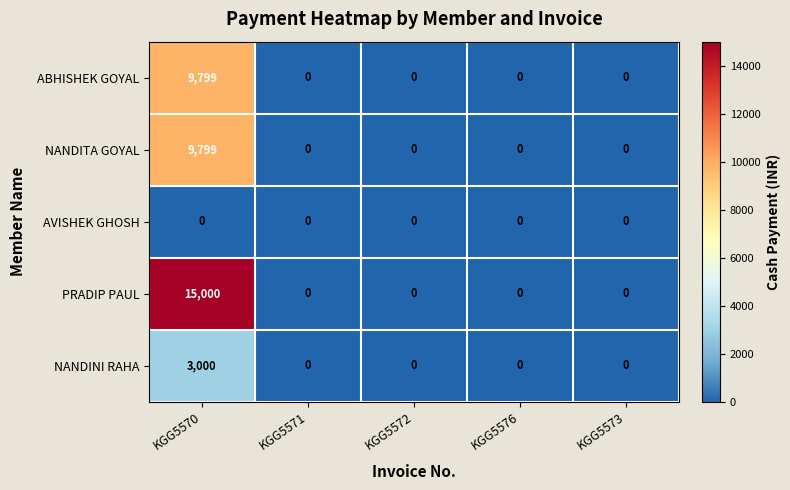

What is the difference between the highest and lowest values at KGG5570?

15000